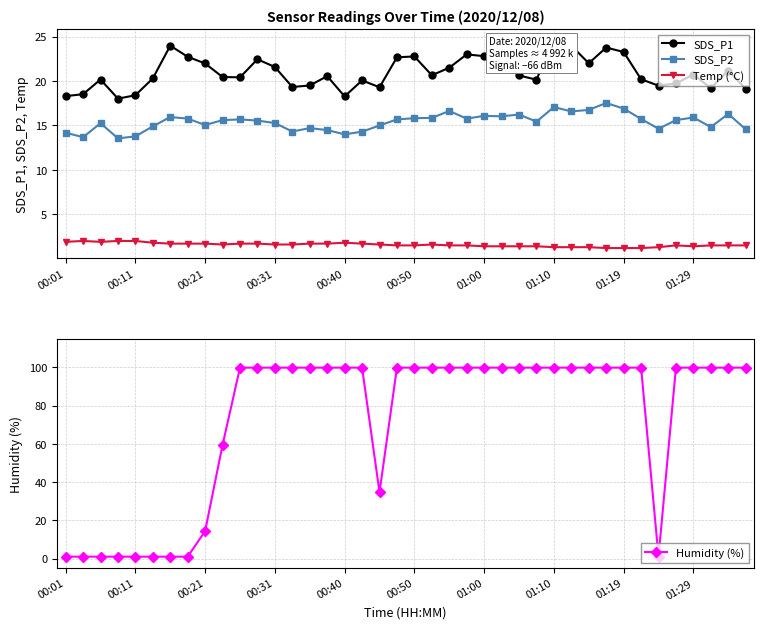

What are all the series names shown in the legend?

SDS_P1, SDS_P2, Temp (°C), Humidity (%)